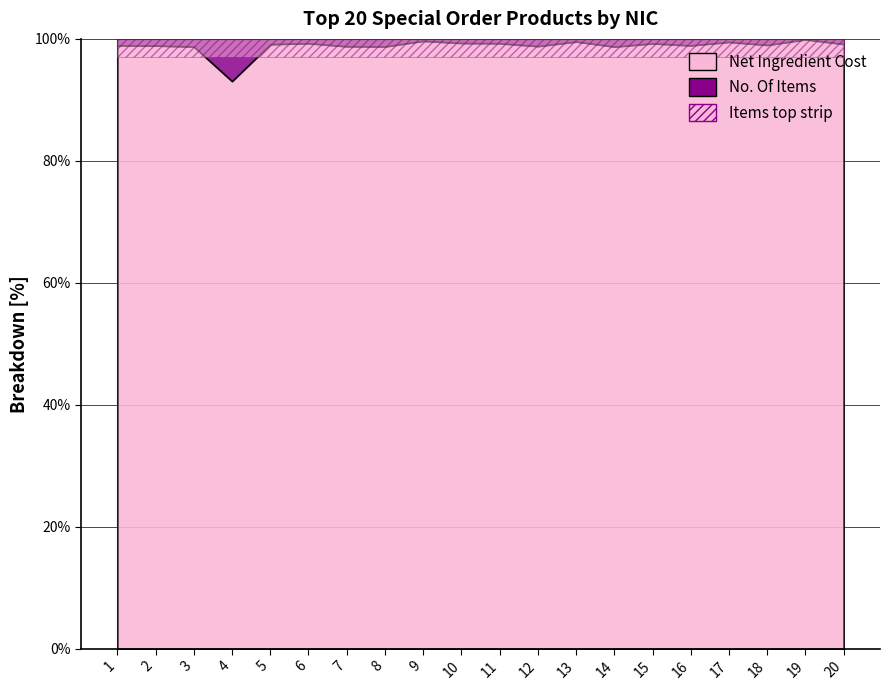

True or false: No. Of Items has a value of 3041.5 at 7.

False